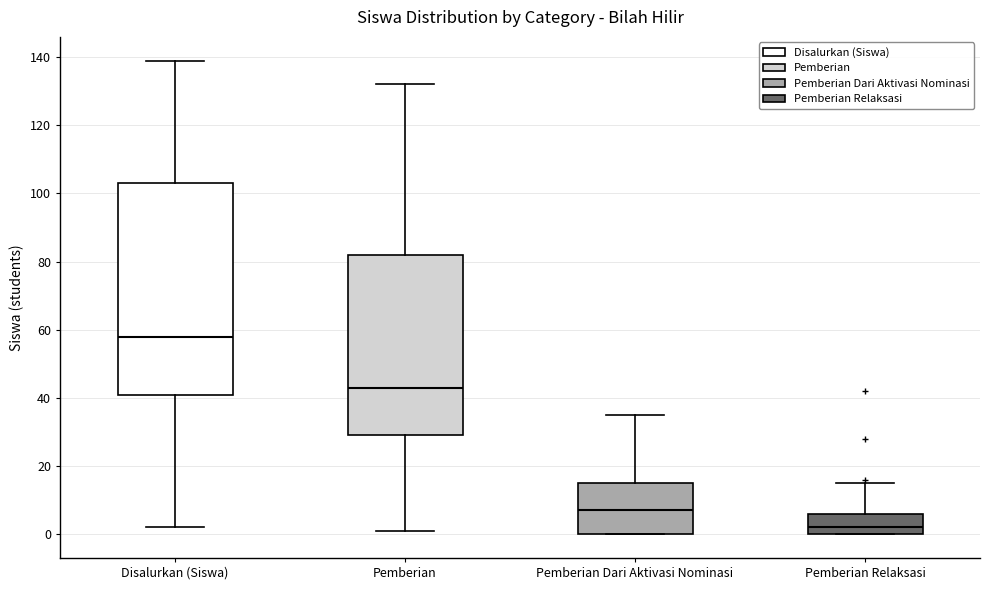

Reading left to right, transcribe this box plot: for each box, give where its median line is, the range the box spans, and where its two whiskers end, as read against the y-axis. The values are not printed on the chart, so give them approximately, as read against the axis.

Disalurkan (Siswa): median 58, box 42 to 104, whiskers 2 to 140
Pemberian: median 44, box 30 to 82, whiskers 2 to 132
Pemberian Dari Aktivasi Nominasi: median 8, box 0 to 16, whiskers 0 to 36
Pemberian Relaksasi: median 2, box 0 to 6, whiskers 0 to 16